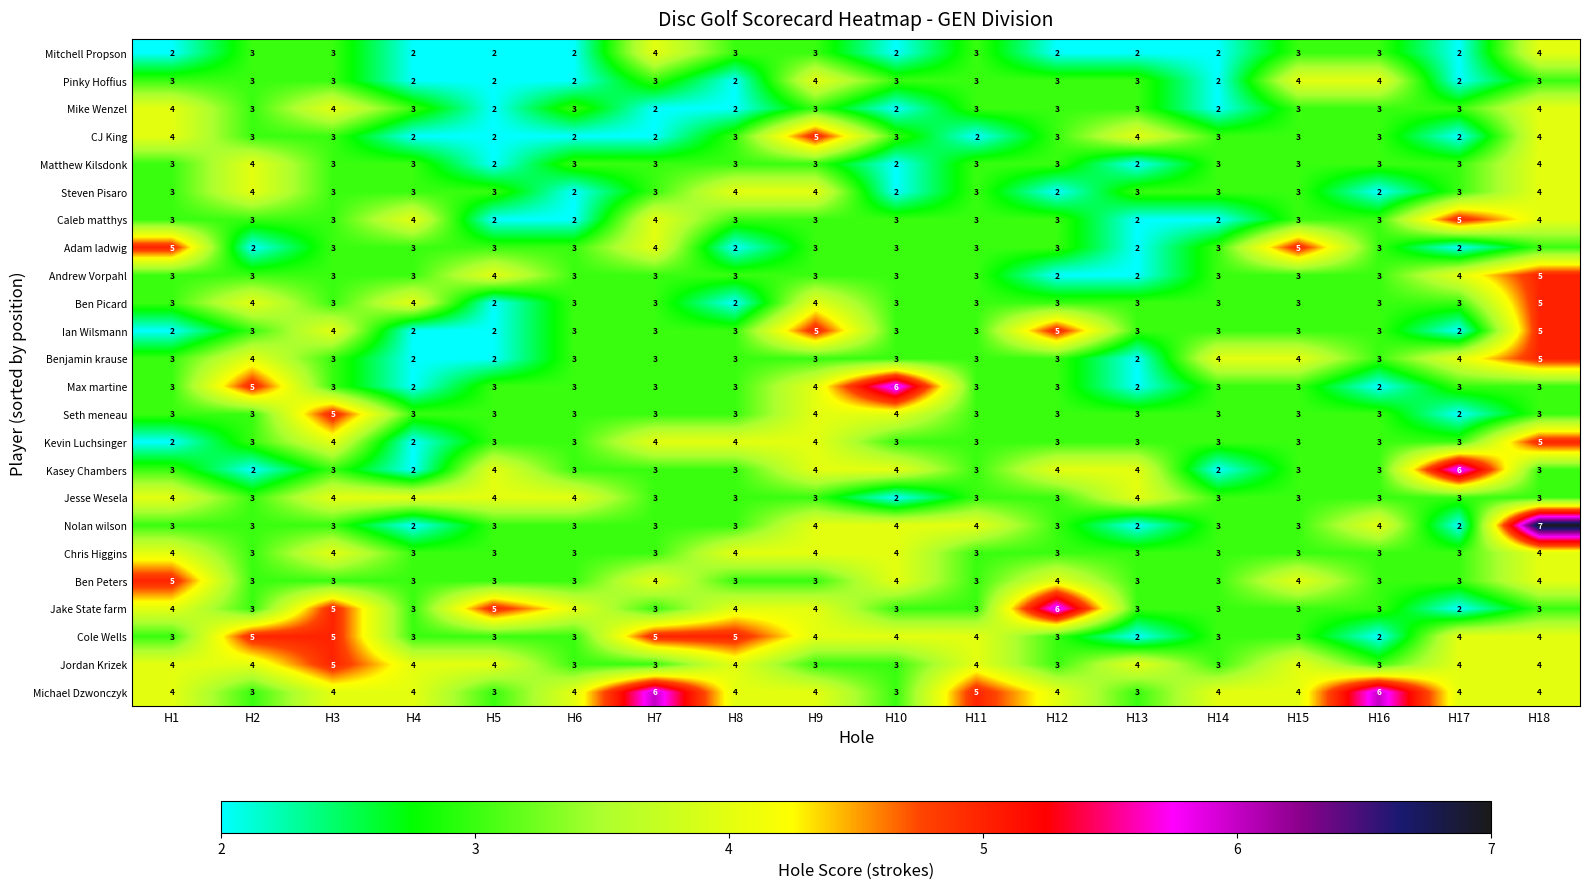

How many Jordan Krizek values are between 3 and 4?

17